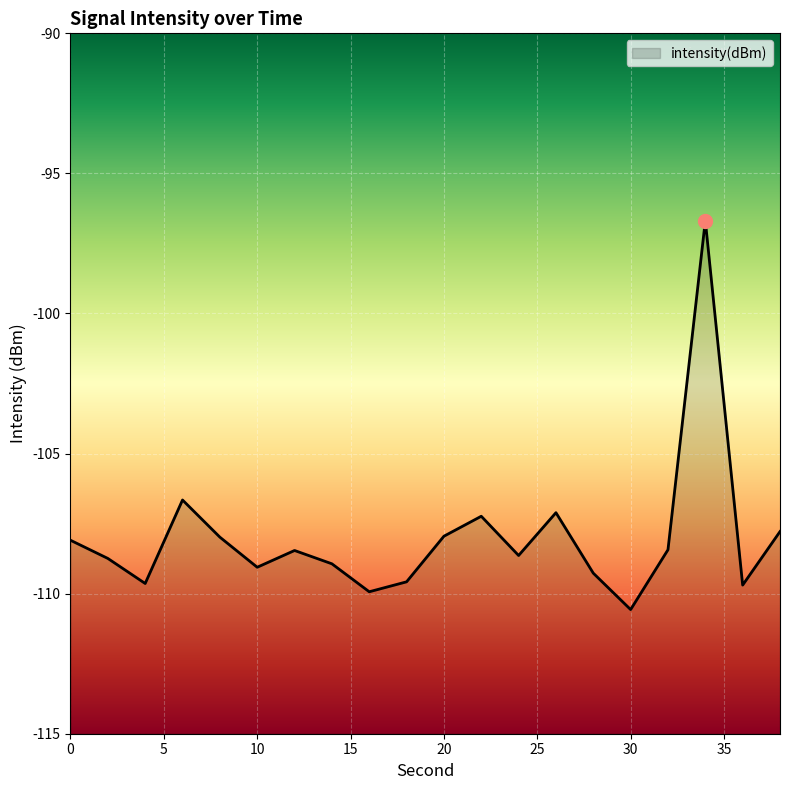

What is the value of the 12th point from the left?

-107.2